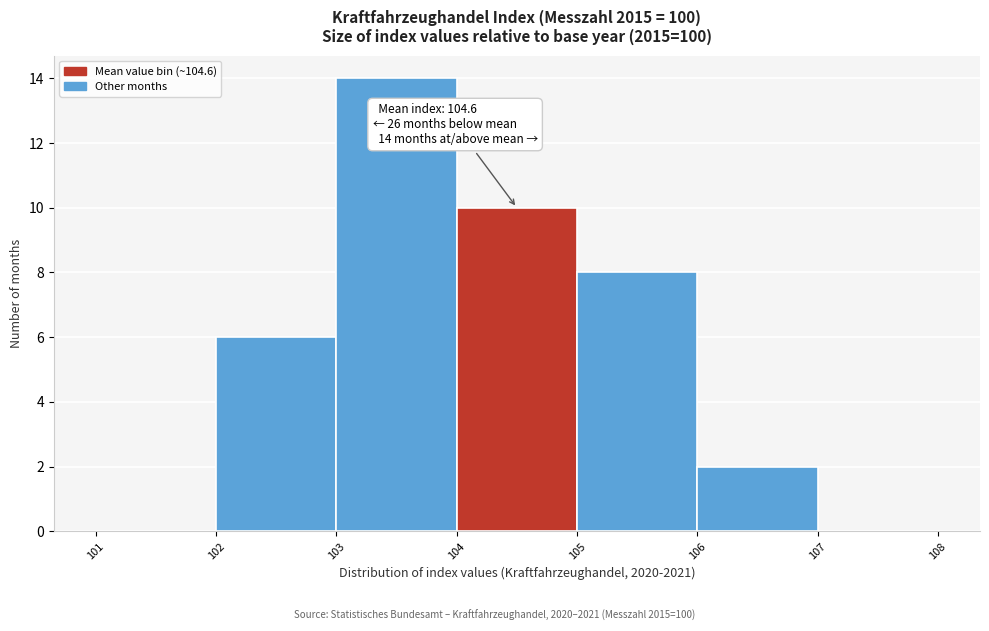

Over which range of the x-axis is the bar tallest?

103 to 104